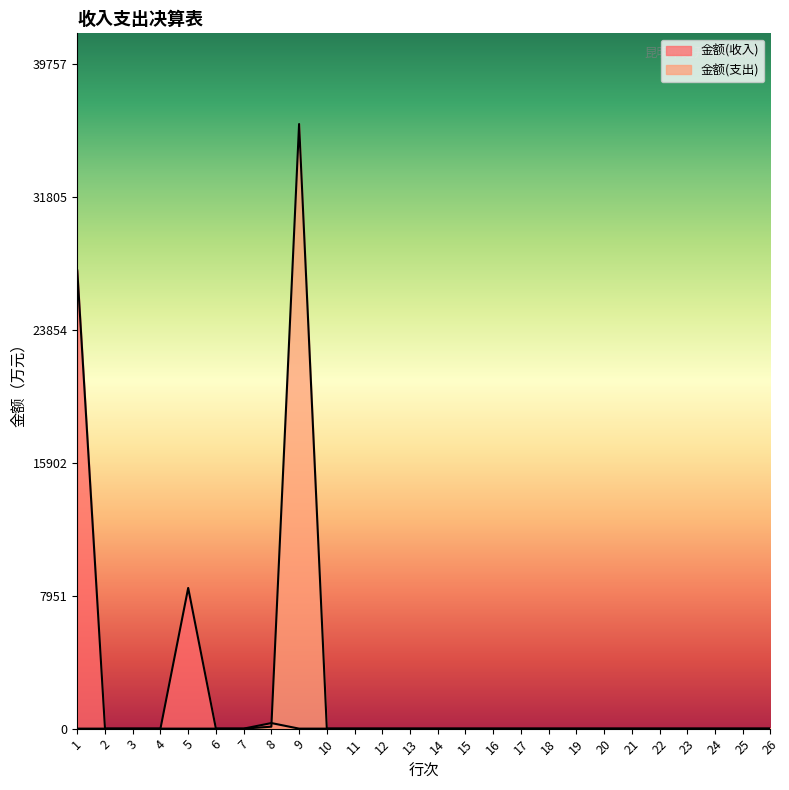

Which series changed the most between 14 and 19?

金额(支出)